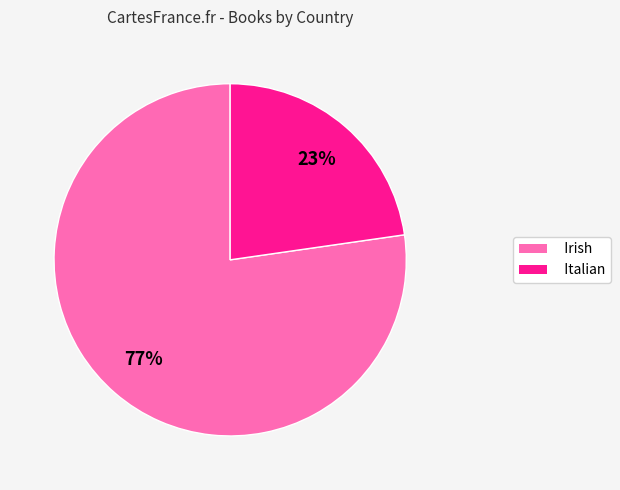

Which category accounts for the majority?

Irish